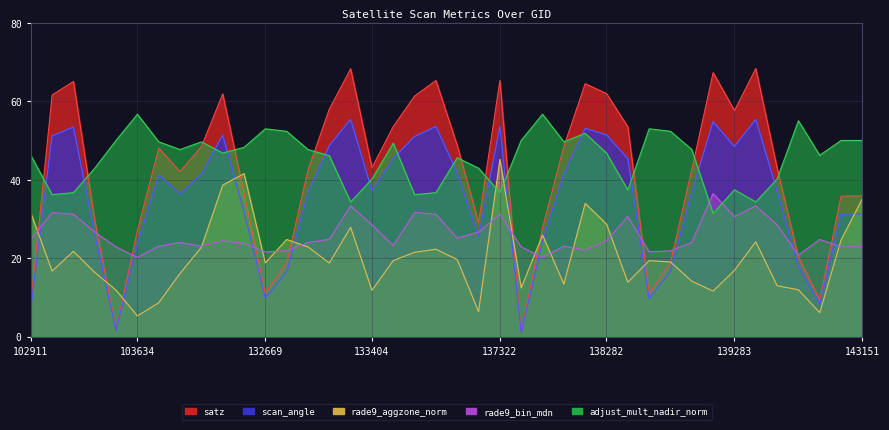

Reading left to right, list all the values displayed in this chart.

satz: 102911=8.3	103160=61.6	103270=65.0	103396=29.7	103515=1.8	103634=27.0	103752=48.0	104346=42.1	132123=48.4	132296=61.9	132488=36.6	132669=11.1	132847=18.7	133027=42.5	133209=58.0	133392=68.3	133404=43.1	134124=53.6	134138=61.3	134308=65.3	134322=48.7	134505=29.1	137322=65.3	137715=1.0	137903=27.8	138092=48.5	138105=64.5	138282=61.9	138296=53.5	138688=10.9	138881=18.9	139080=42.6	139094=67.3	139283=57.6	139462=68.3	139475=43.0	139672=20.3	139866=9.3	140059=35.8	143151=35.9
scan_angle: 102911=7.3	103160=51.2	103270=53.4	103396=26.0	103515=1.6	103634=23.7	103752=41.2	104346=36.4	132123=41.5	132296=51.4	132488=31.9	132669=9.8	132847=16.5	133027=36.8	133209=48.7	133392=55.4	133404=37.2	134124=45.4	134138=51.0	134308=53.6	134322=41.7	134505=25.5	137322=53.6	137715=0.9	137903=24.4	138092=41.5	138105=53.1	138282=51.4	138296=45.4	138688=9.7	138881=16.7	139080=36.8	139094=54.8	139283=48.4	139462=55.4	139475=37.1	139672=17.9	139866=8.2	140059=31.2	143151=31.3
rade9_aggzone_norm: 102911=31.6	103160=16.7	103270=21.7	103396=16.4	103515=11.8	103634=5.3	103752=8.6	104346=16.1	132123=22.8	132296=38.6	132488=41.5	132669=18.8	132847=24.8	133027=22.9	133209=18.8	133392=27.9	133404=11.8	134124=19.4	134138=21.5	134308=22.3	134322=19.6	134505=6.3	137322=45.2	137715=12.4	137903=25.9	138092=13.4	138105=34.0	138282=28.7	138296=13.9	138688=19.4	138881=19.0	139080=14.1	139094=11.6	139283=16.9	139462=24.2	139475=13.0	139672=11.9	139866=6.1	140059=24.6	143151=35.1
rade9_bin_mdn: 102911=24.8	103160=31.6	103270=31.2	103396=26.6	103515=22.9	103634=20.2	103752=23.0	104346=24.0	132123=23.0	132296=24.4	132488=23.7	132669=21.6	132847=21.9	133027=24.0	133209=24.8	133392=33.3	133404=28.5	134124=23.2	134138=31.6	134308=31.2	134322=25.1	134505=26.6	137322=31.2	137715=22.9	137903=20.2	138092=23.0	138105=22.1	138282=24.4	138296=30.6	138688=21.6	138881=21.9	139080=24.0	139094=36.4	139283=30.6	139462=33.3	139475=28.5	139672=20.8	139866=24.8	140059=22.9	143151=22.9
adjust_mult_nadir_norm: 102911=46.2	103160=36.2	103270=36.7	103396=42.9	103515=50.0	103634=56.7	103752=49.6	104346=47.7	132123=49.6	132296=46.8	132488=48.2	132669=52.9	132847=52.3	133027=47.7	133209=46.1	133392=34.3	133404=40.1	134124=49.3	134138=36.2	134308=36.7	134322=45.6	134505=42.9	137322=36.7	137715=50.0	137903=56.7	138092=49.6	138105=51.8	138282=46.8	138296=37.4	138688=52.9	138881=52.3	139080=47.7	139094=31.4	139283=37.4	139462=34.3	139475=40.1	139672=55.0	139866=46.2	140059=50.0	143151=50.0